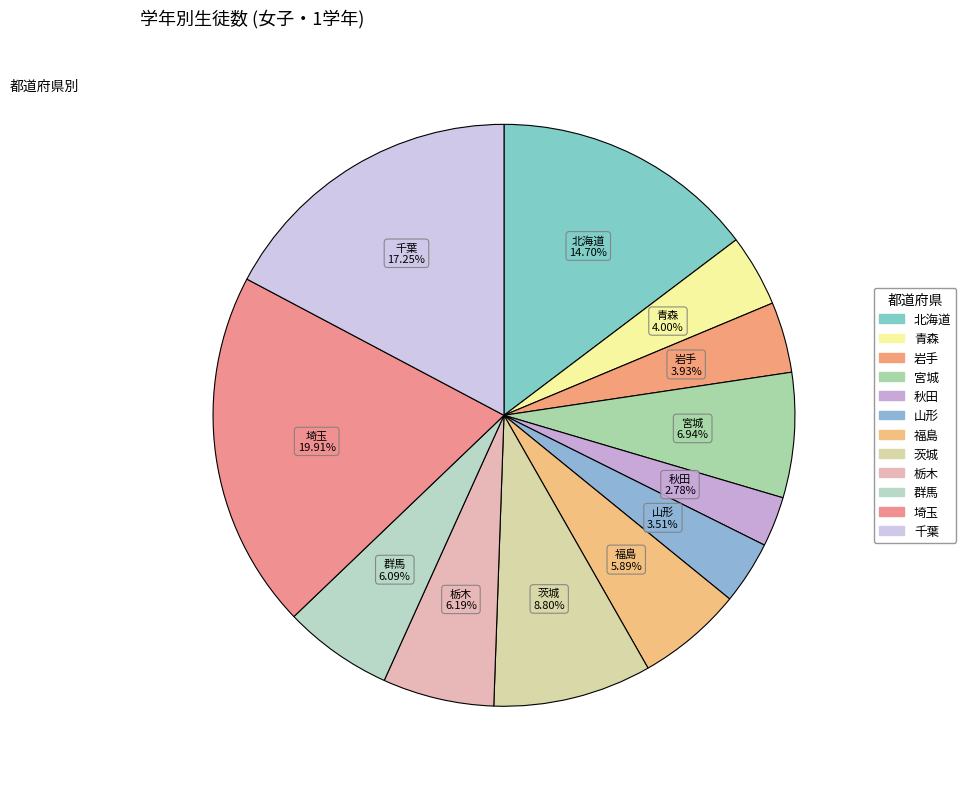

True or false: 岩手 accounts for 4% of the total.

True